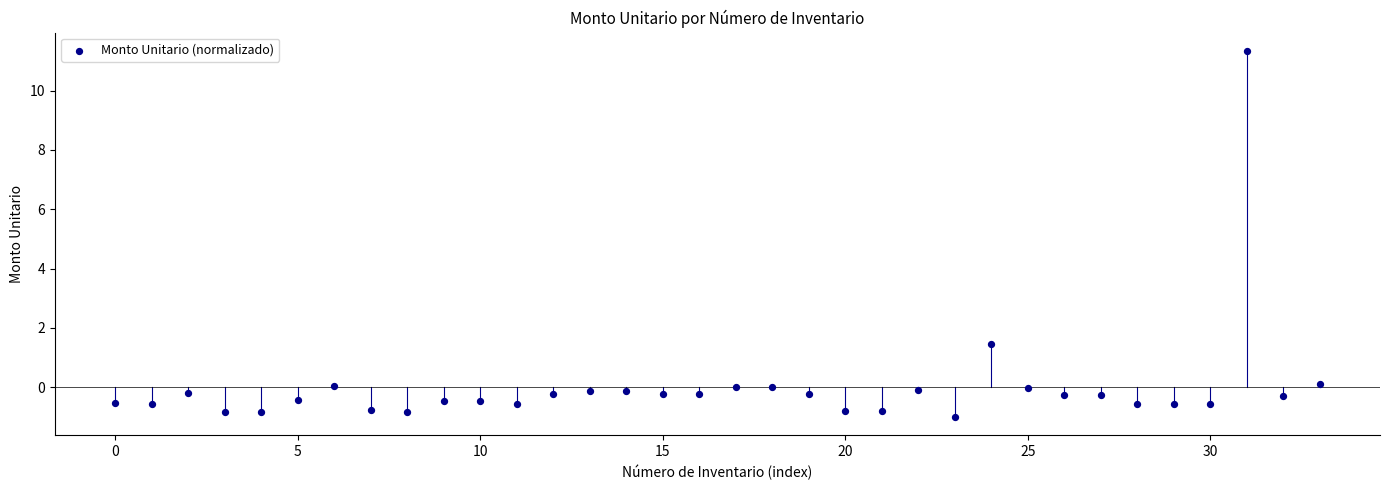

What Y value in the scatter plot is closest to 5?

1.5